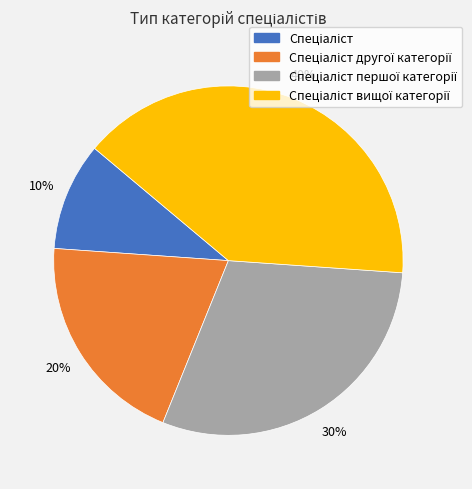

To the nearest percent, what is the difference between the largest and smallest slice percentages?

30%